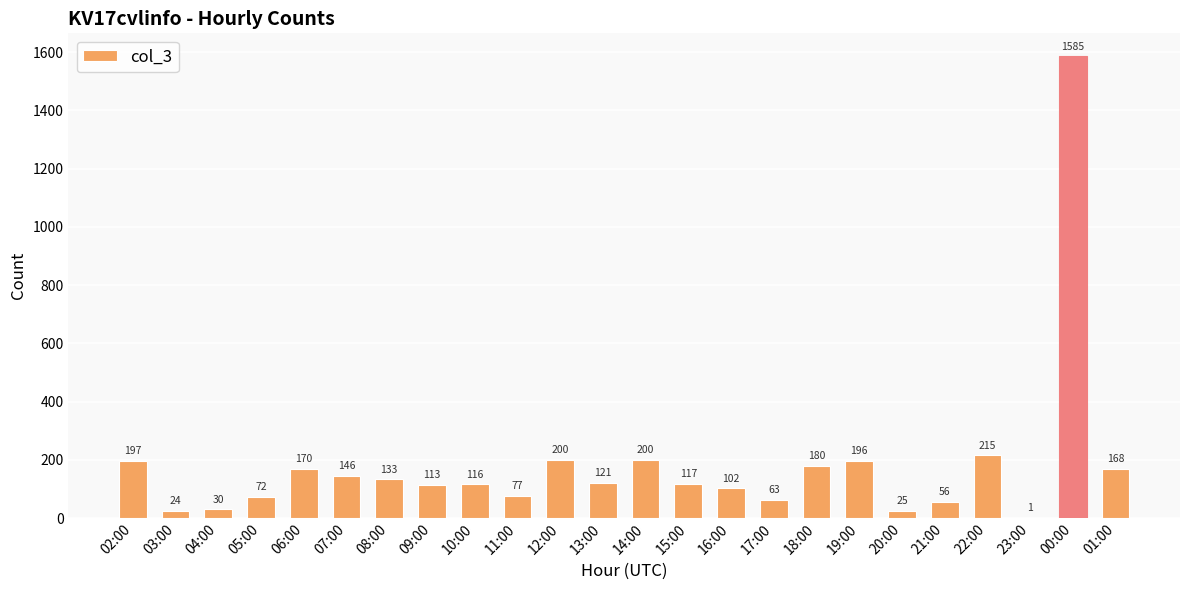

The chart shows a value of 67 at 13:00. True or false?

False